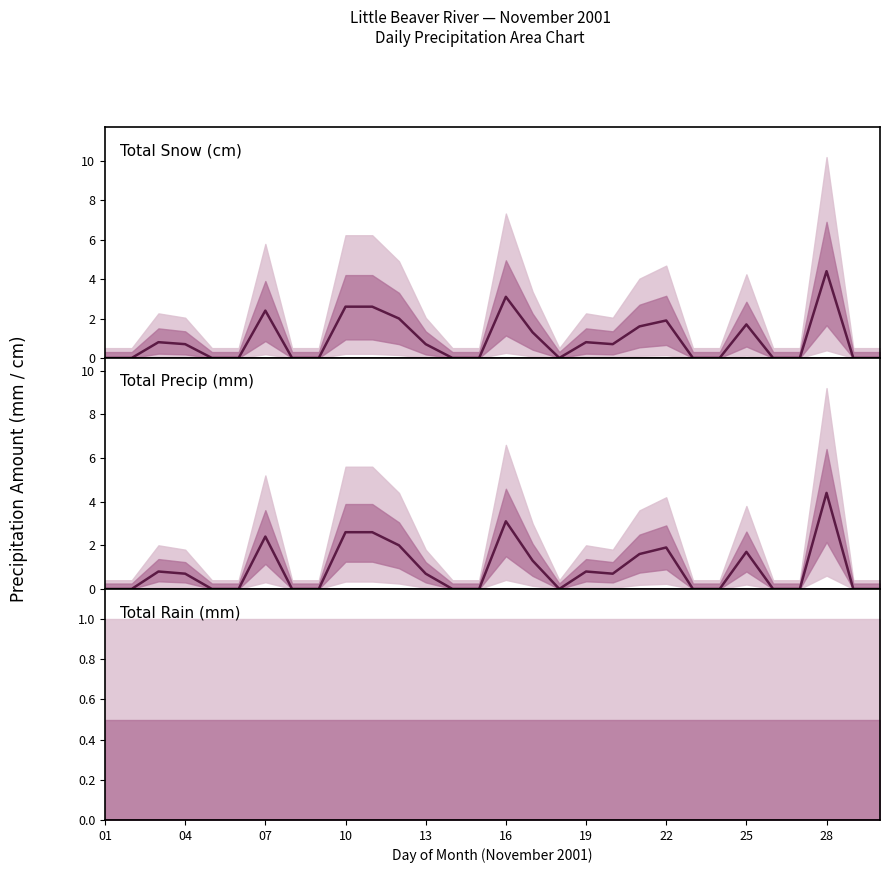

Does the chart have visible grid lines?

No